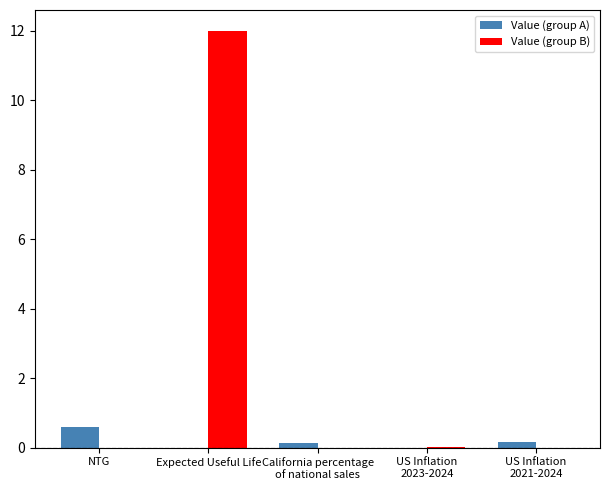

What is the greatest value displayed?

12.0